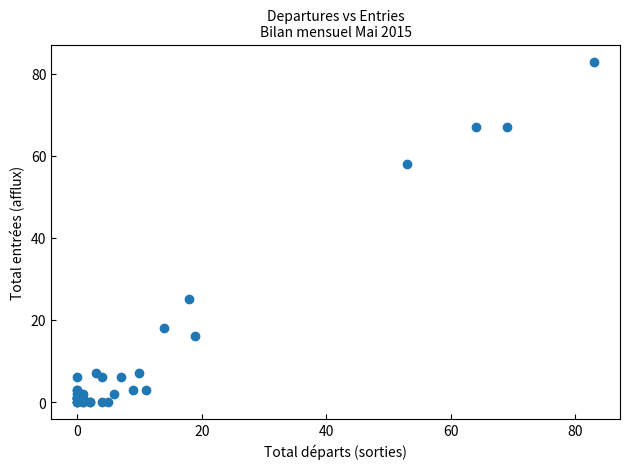

What Y value in the scatter plot is closest to 41?

25